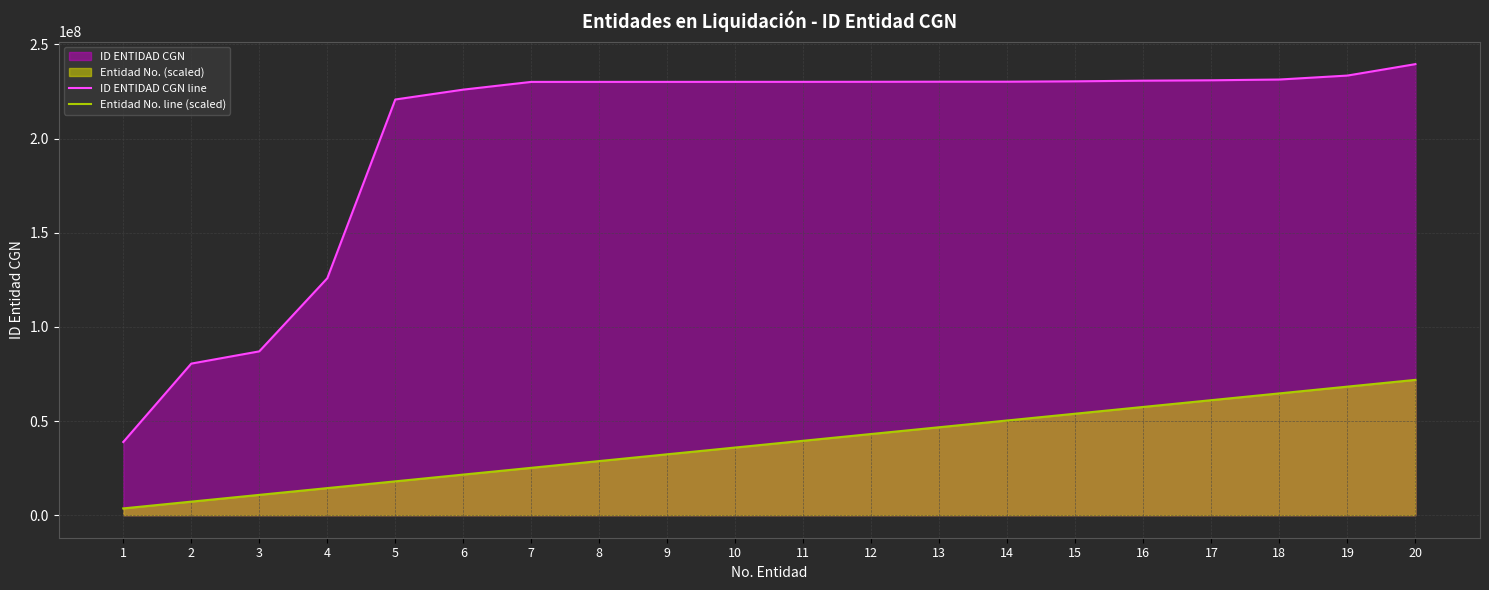

Reading left to right, list all the values displayed in this chart.

ID ENTIDAD CGN line: 1=38873000.0	2=80500000.0	3=87000000.0	4=125825000.0	5=220768999.0	6=226015759.0	7=230115638.0	8=230120621.0	9=230127001.0	10=230141349.0	11=230147551.0	12=230173449.0	13=230219532.0	14=230225175.0	15=230425473.0	16=230773001.0	17=230973349.0	18=231376001.0	19=233476736.0	20=239554001.0
Entidad No. line (scaled): 1=3593310.0	2=7186620.0	3=10779930.0	4=14373240.1	5=17966550.1	6=21559860.1	7=25153170.1	8=28746480.1	9=32339790.1	10=35933100.1	11=39526410.2	12=43119720.2	13=46713030.2	14=50306340.2	15=53899650.2	16=57492960.2	17=61086270.3	18=64679580.3	19=68272890.3	20=71866200.3